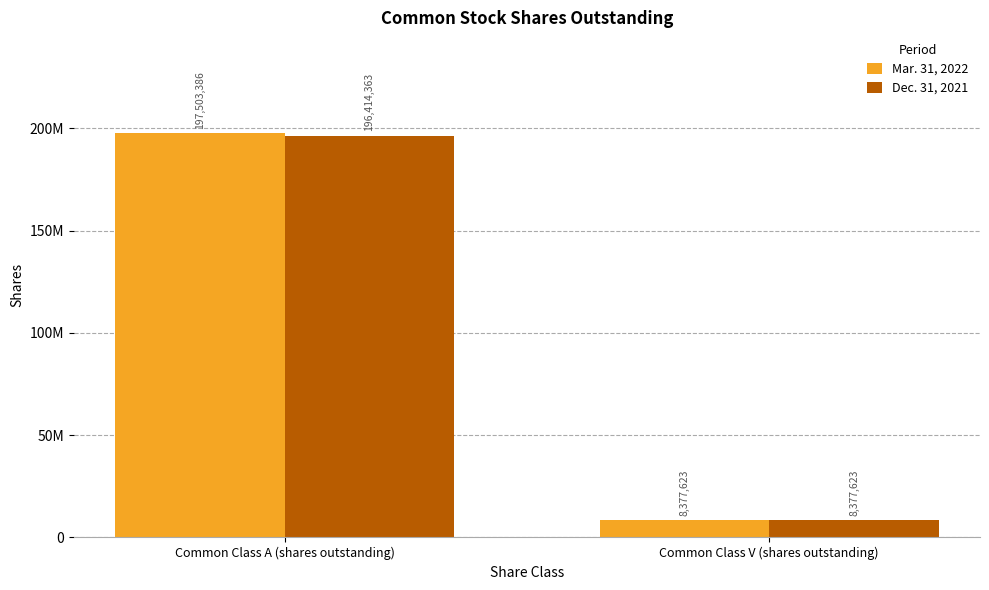

Does the chart contain stacked bars?

No